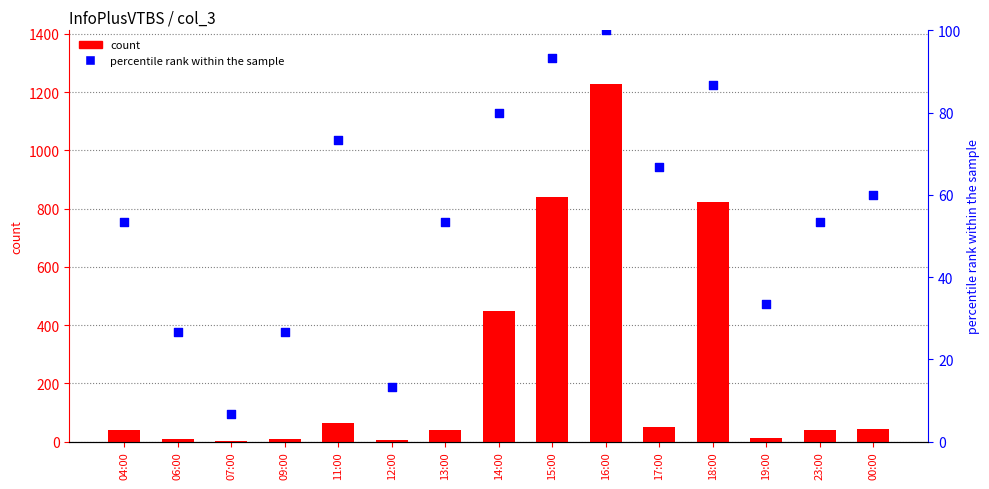

Which series has the largest Y range (max minus min)?

count